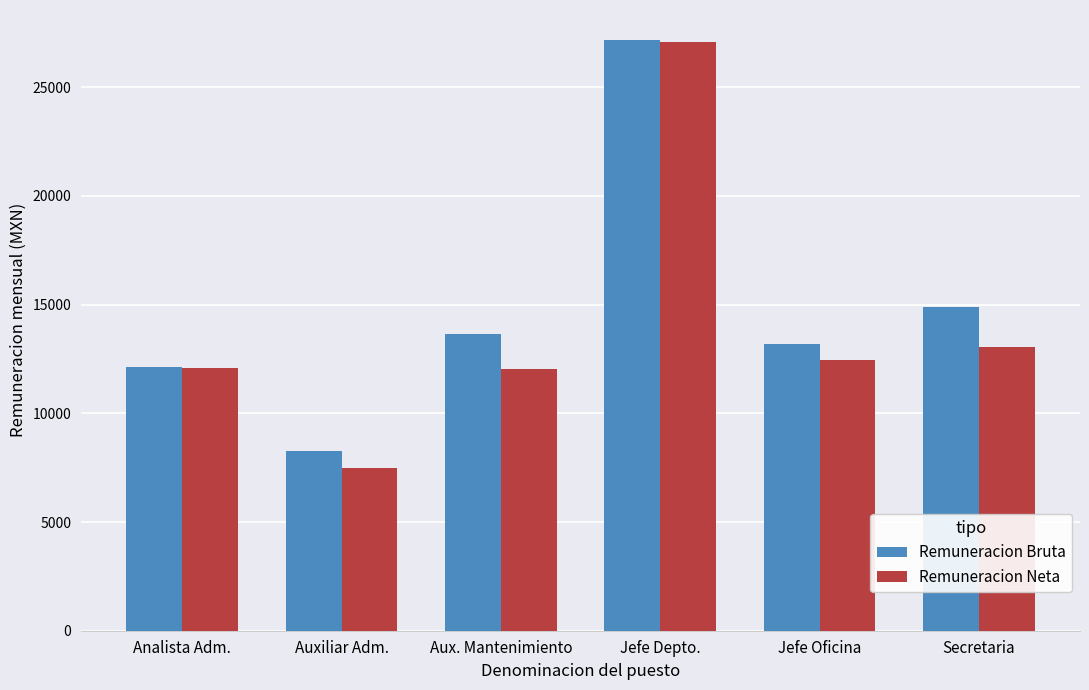

How many data points in Remuneracion Neta are above 12431?

3